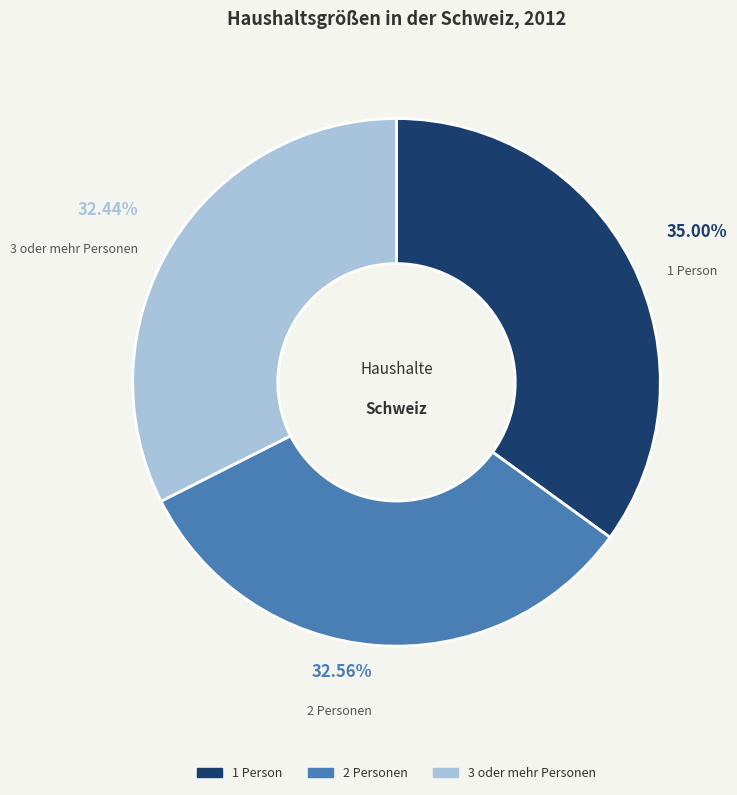

Count the number of slices in the pie.

3